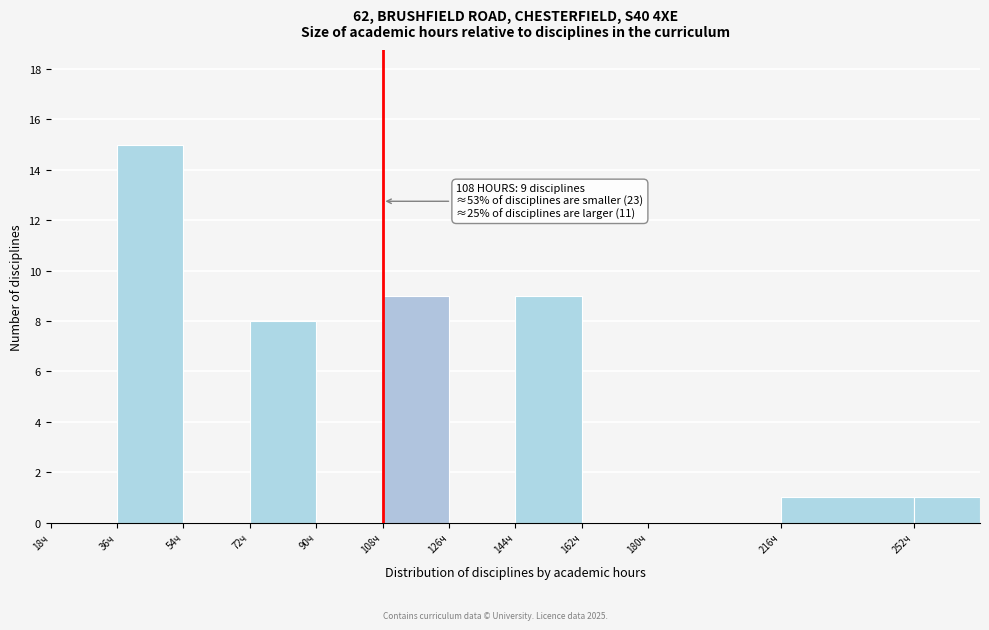

Over which range of the x-axis is the bar tallest?

36 to 54